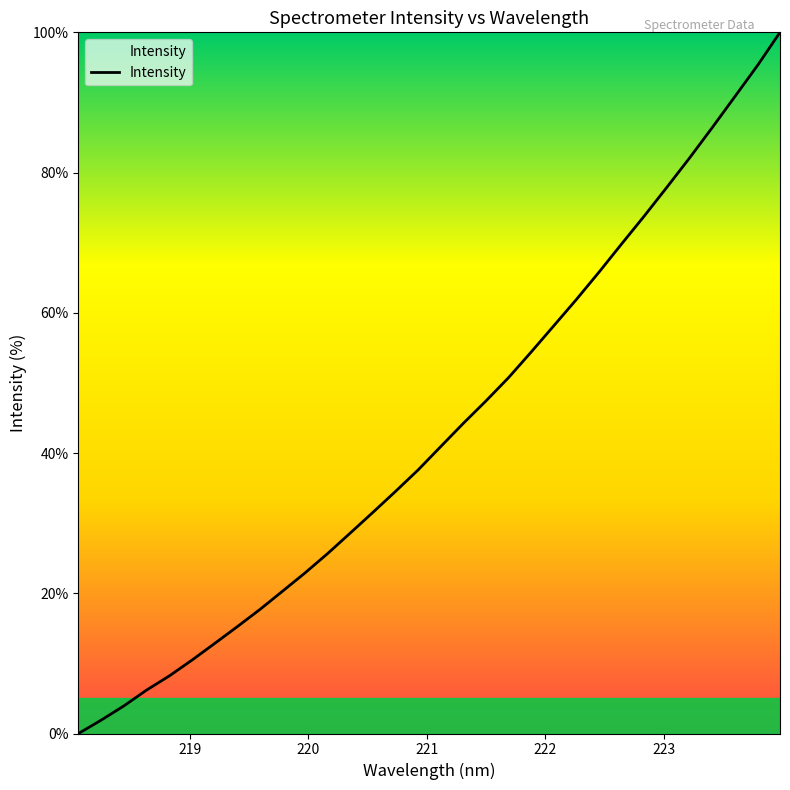

What is the greatest value displayed?

100.0